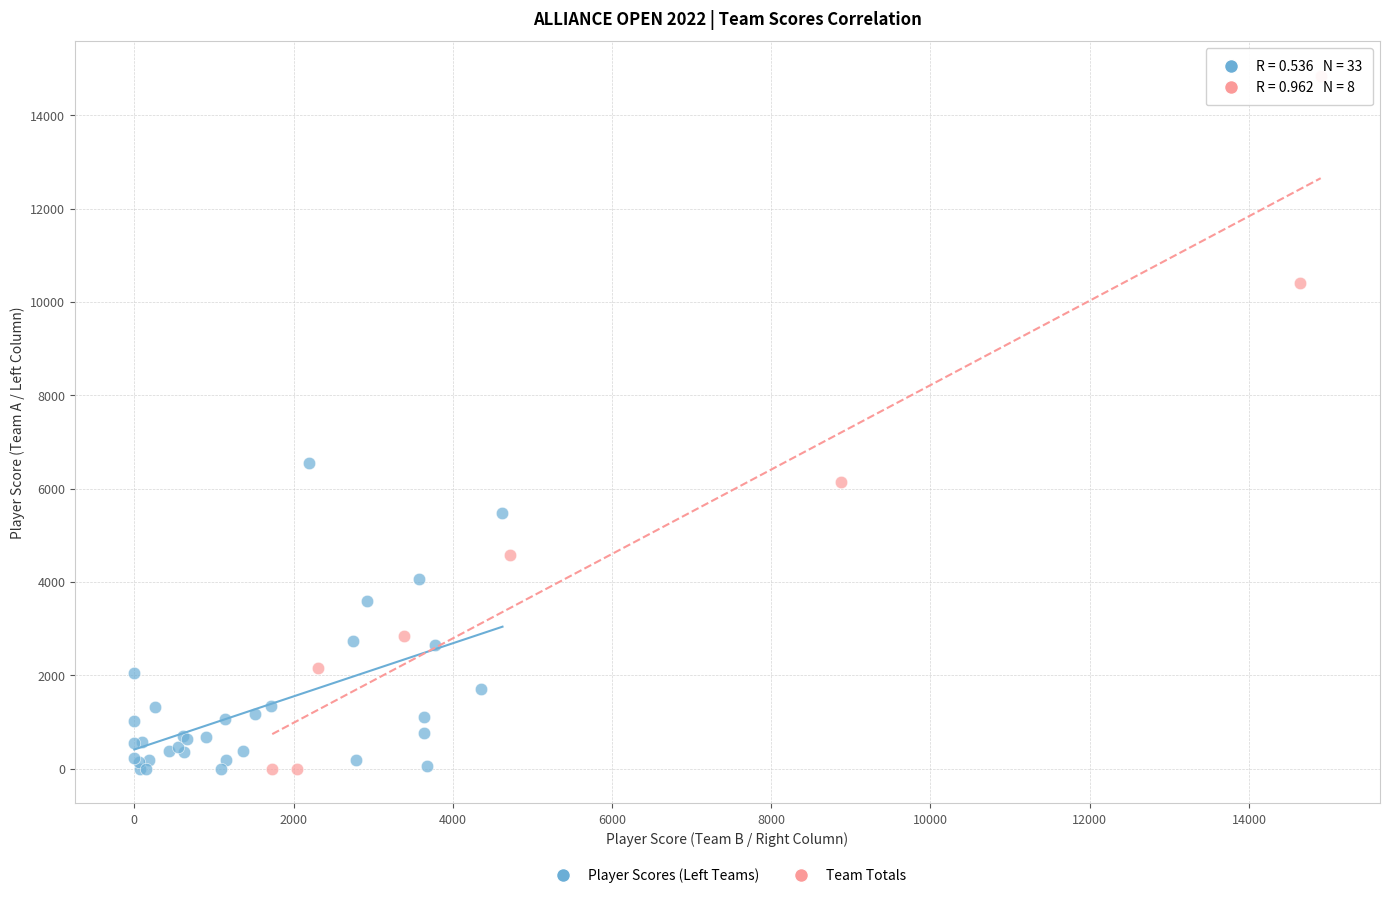

Which series contains the highest Y value?

Team Totals